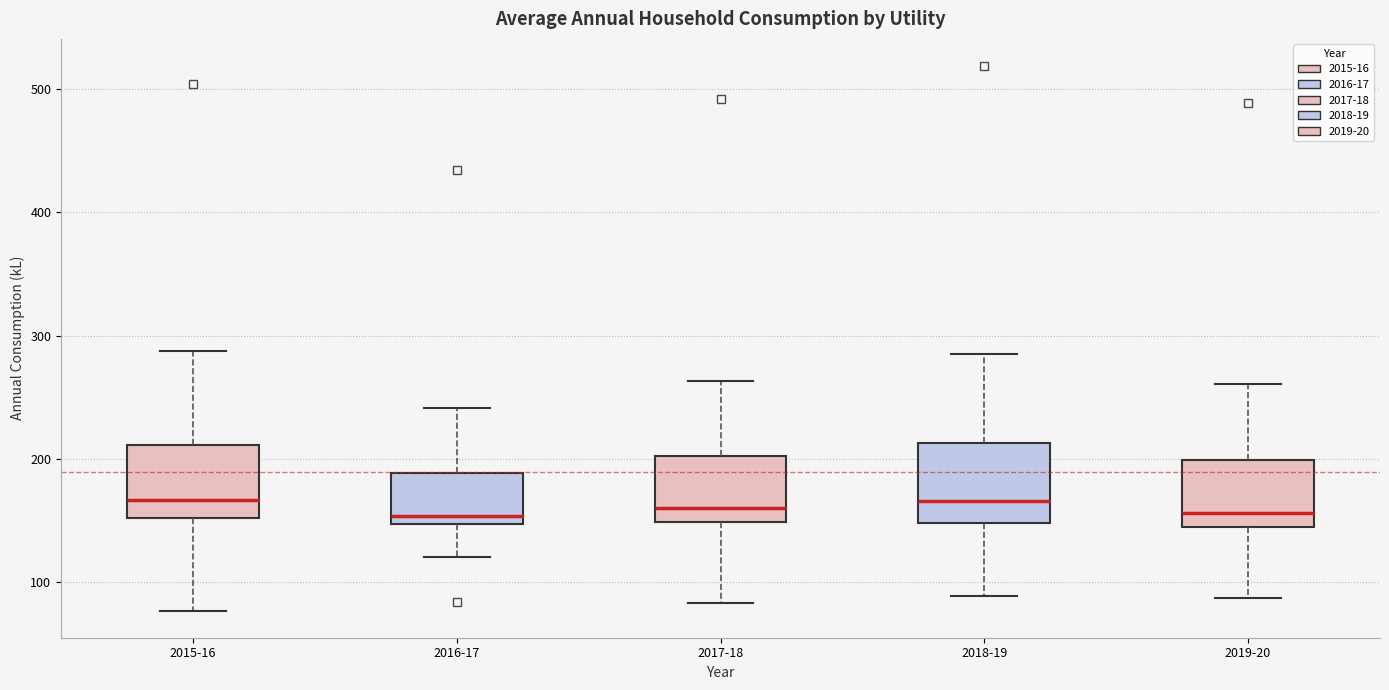

Reading left to right, read every box against the y-axis: the position of its median line, the range the box covers, and the ends of its whiskers. The values are not printed on the chart, so give them approximately, as read against the axis.

2015-16: median 170, box 150 to 210, whiskers 80 to 290
2016-17: median 150 (just above the box's lower edge), box 150 to 190, whiskers 120 to 240
2017-18: median 160, box 150 to 200, whiskers 80 to 260
2018-19: median 170, box 150 to 210, whiskers 90 to 290
2019-20: median 160, box 140 to 200, whiskers 90 to 260